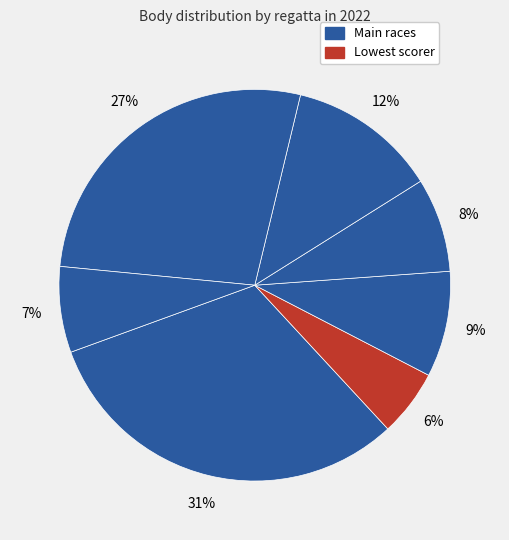

Count the number of slices in the pie.

7